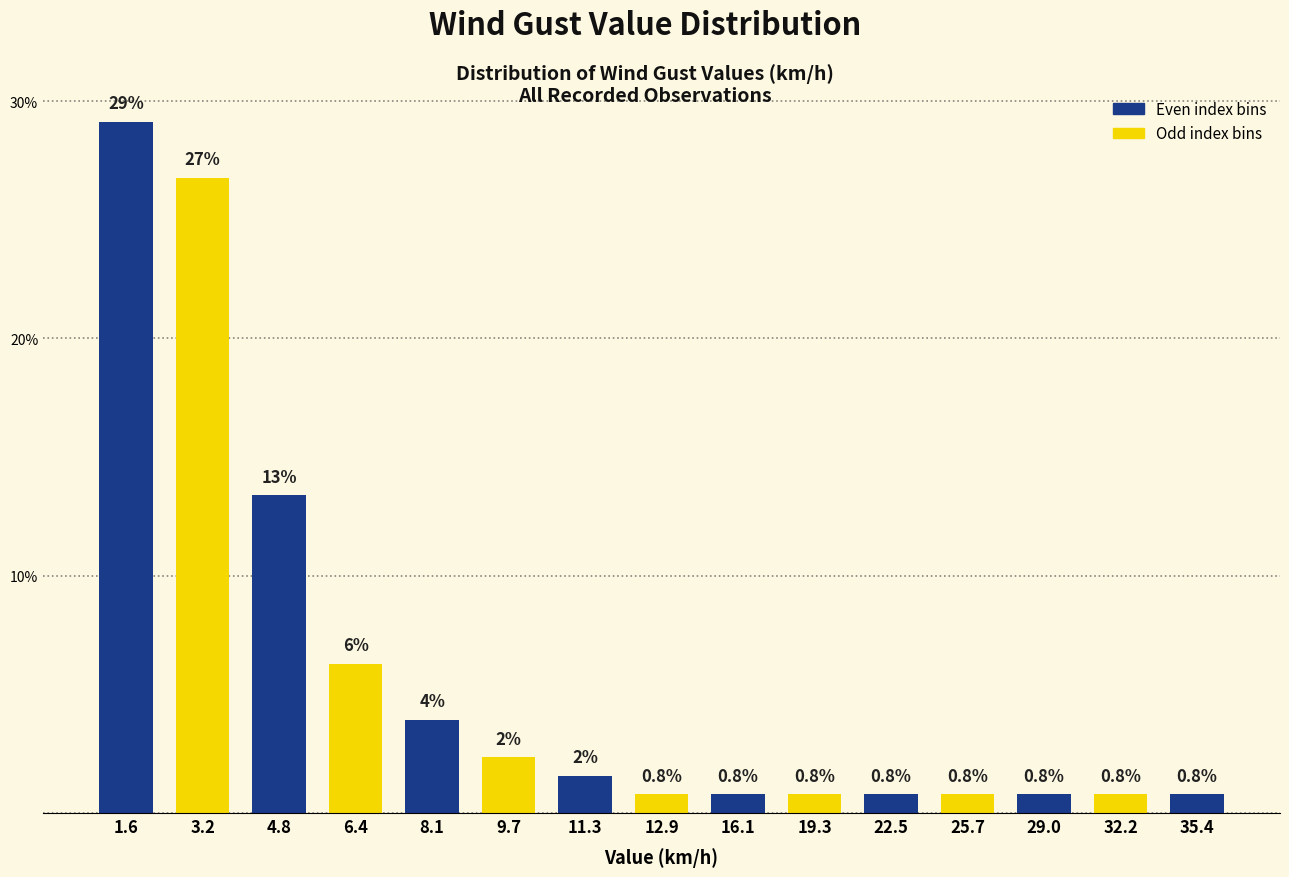

What is the approximate value at 3.2?

26.8